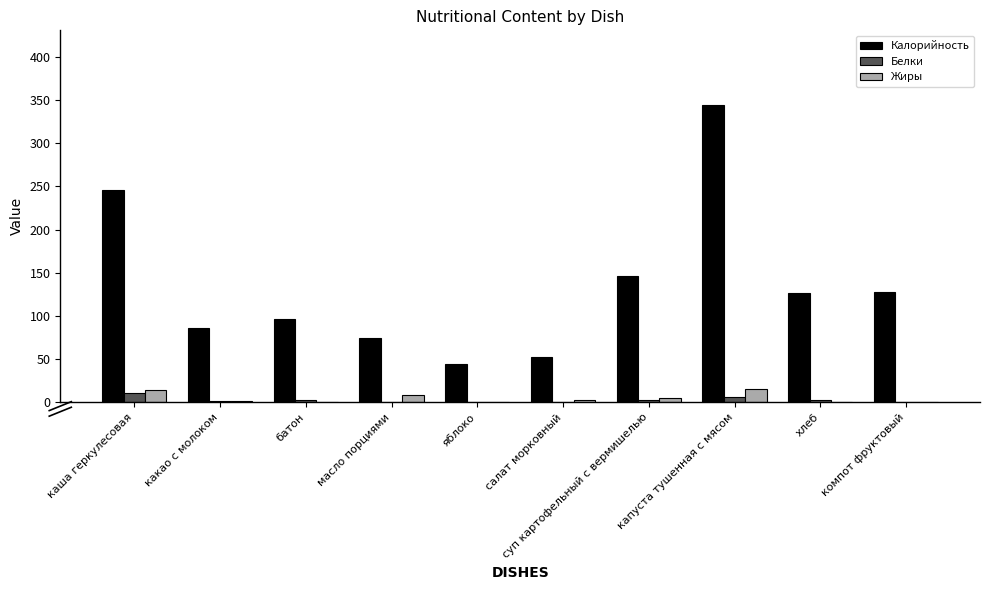

Between масло порциями and капуста тушенная с мясом, which series saw the biggest shift?

Калорийность